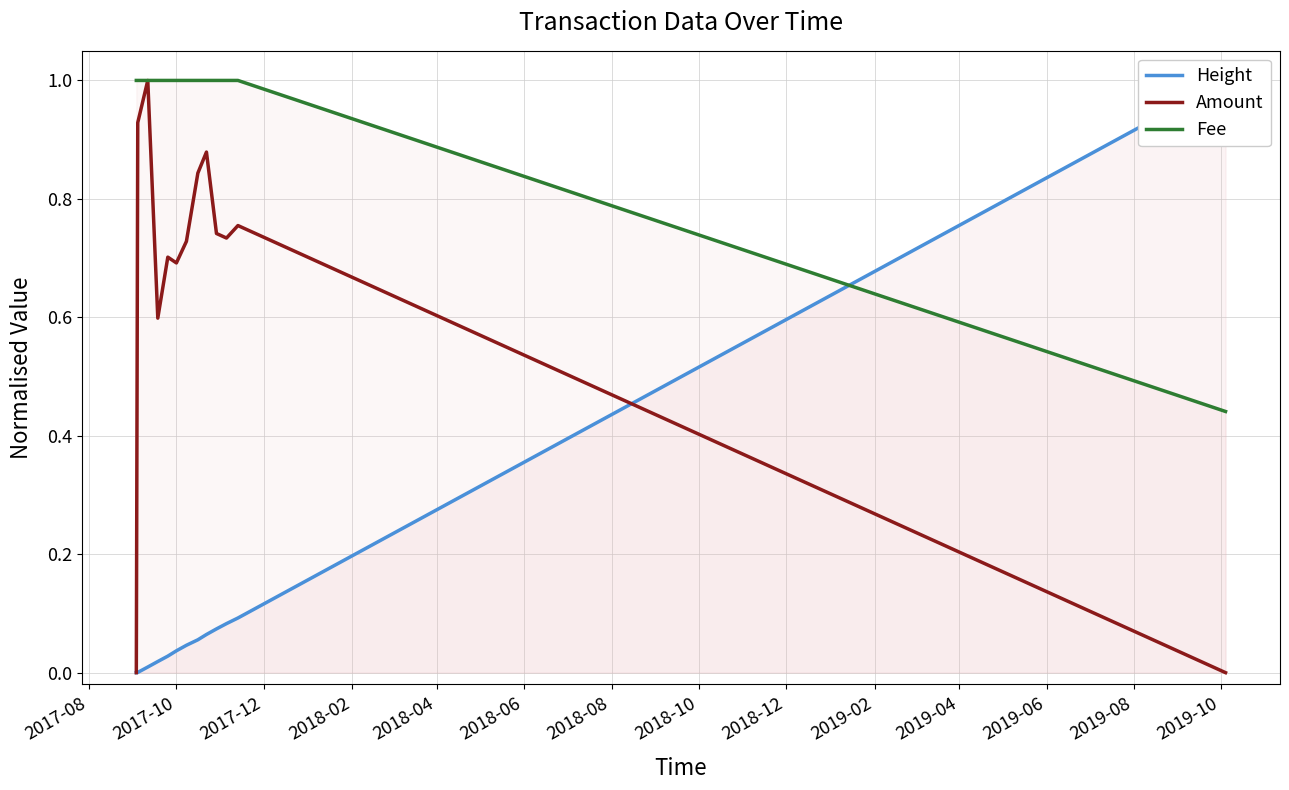

What is the highest value of the Amount series?

1.0